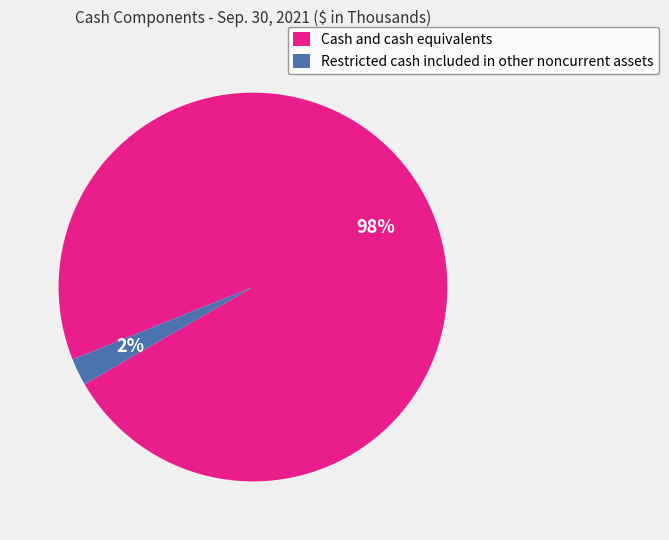

Combined, do Restricted cash included in other noncurrent assets and Cash and cash equivalents account for over 50%?

Yes